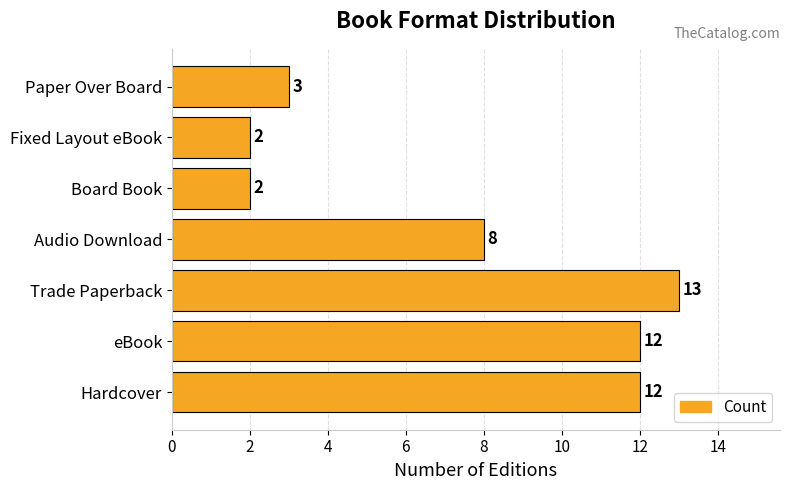

The chart shows a value of 12 at eBook. True or false?

True